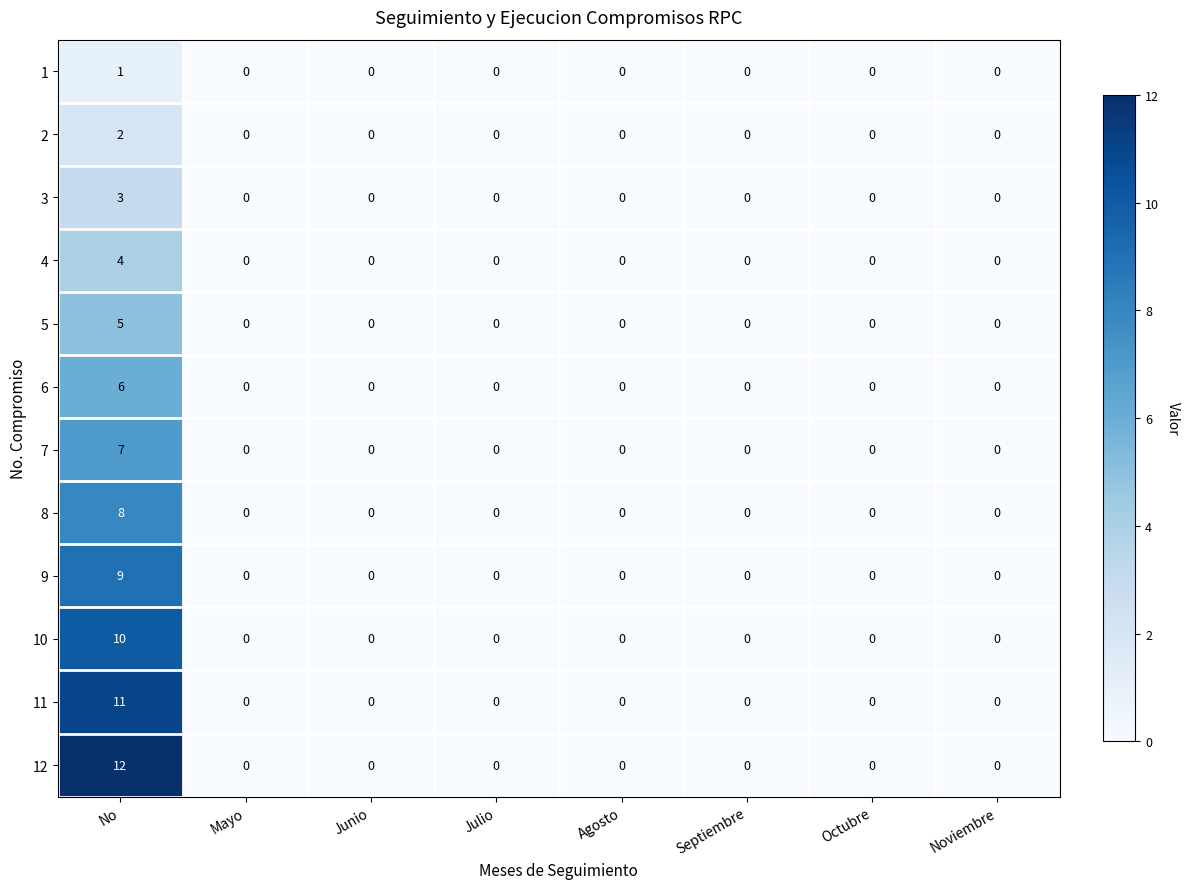

What is the maximum value for 4?

4